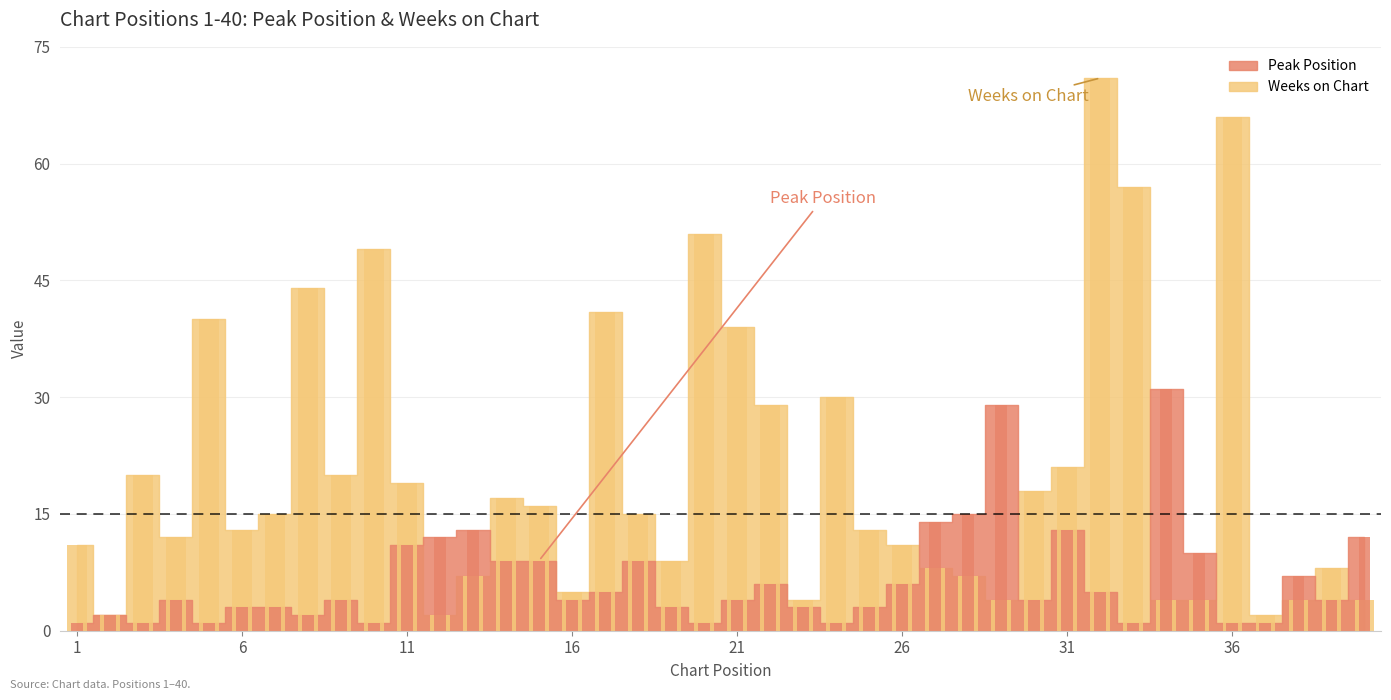

Which series changed the most between 17 and 25?

Weeks on Chart